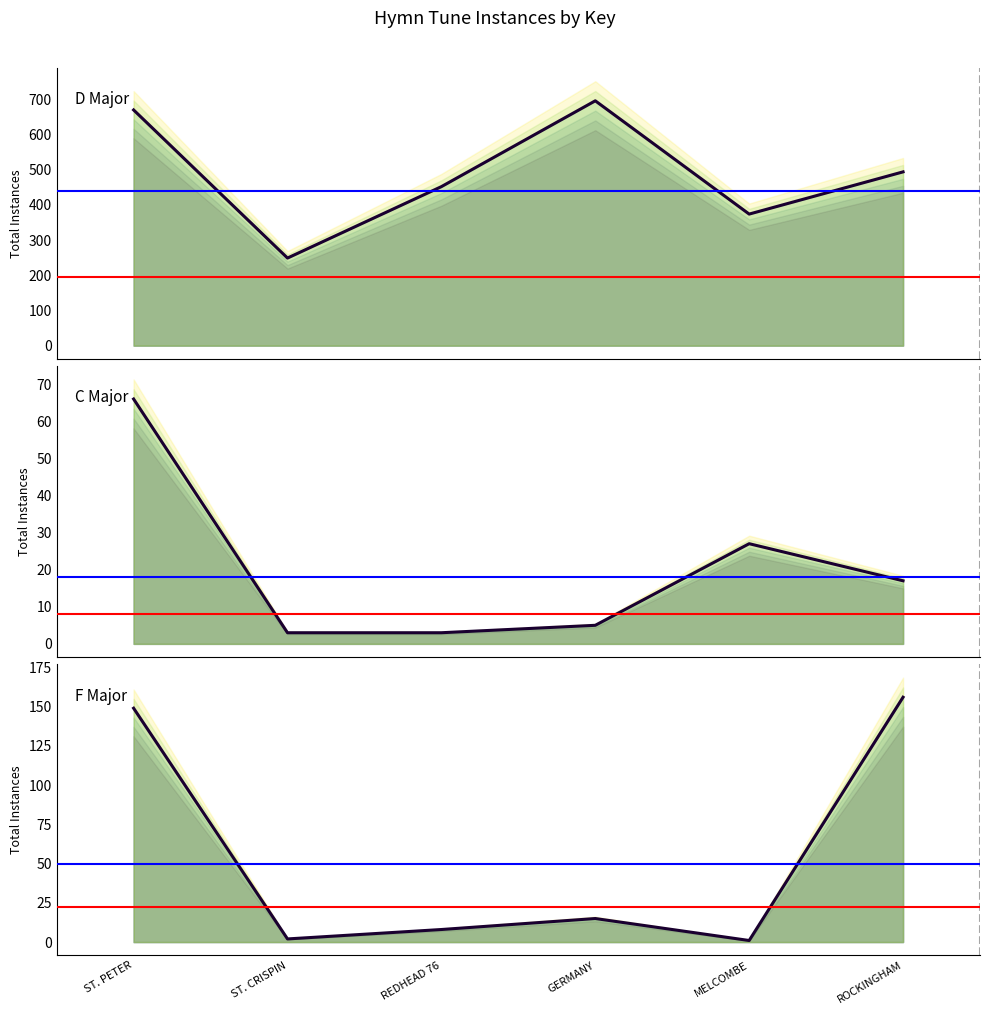

In F Major, how many points are higher than both neighbors (excluding endpoints)?

1